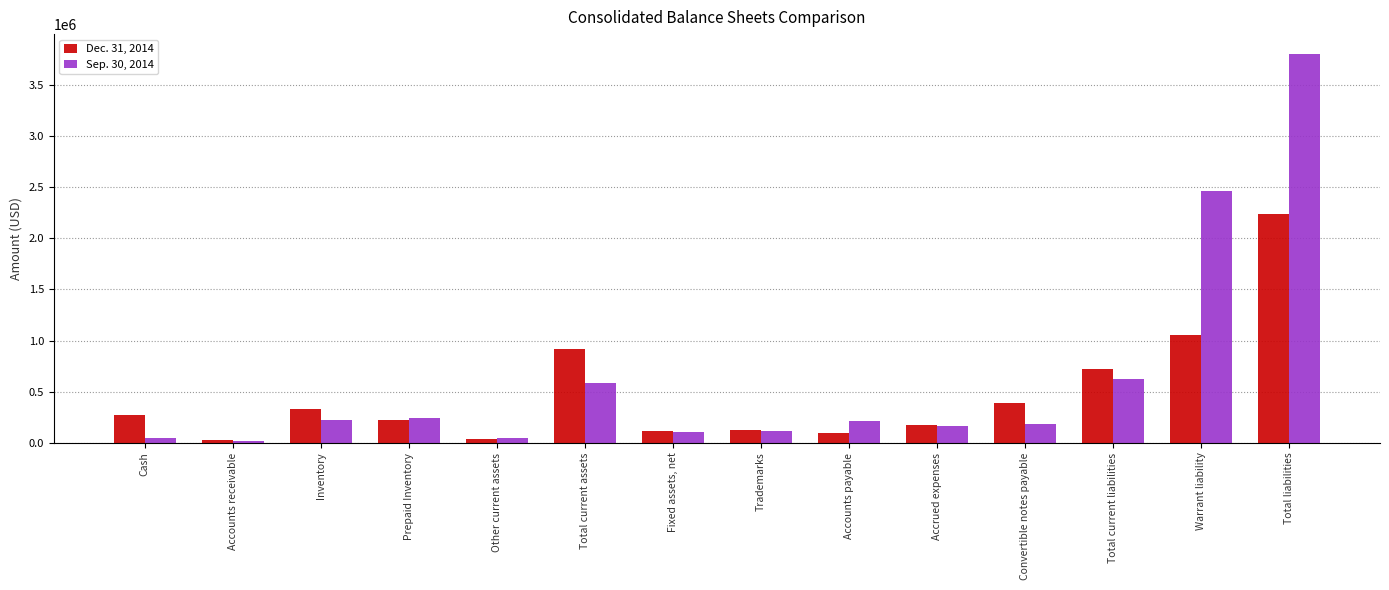

Which series has the largest range (max minus min)?

Sep. 30, 2014